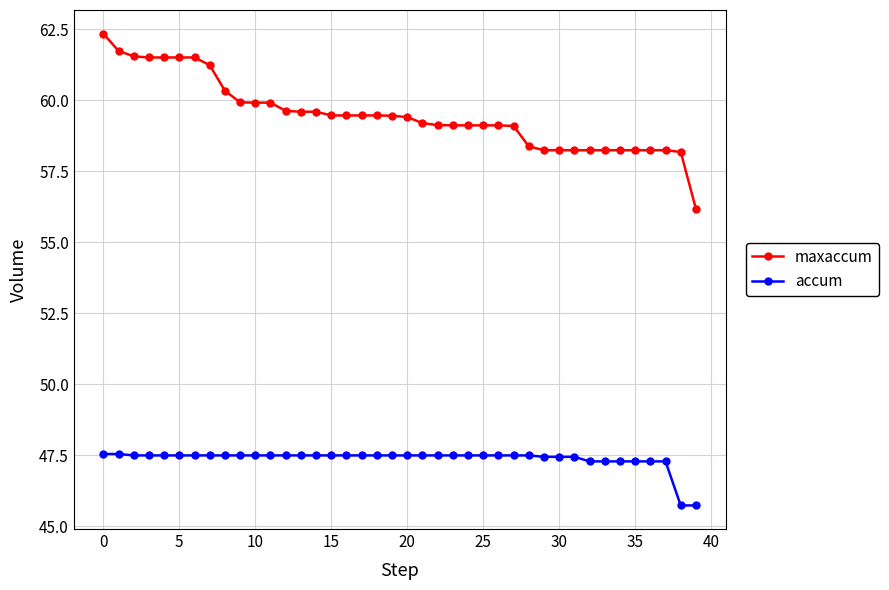

Count the accum values in the range 47 to 48.

38